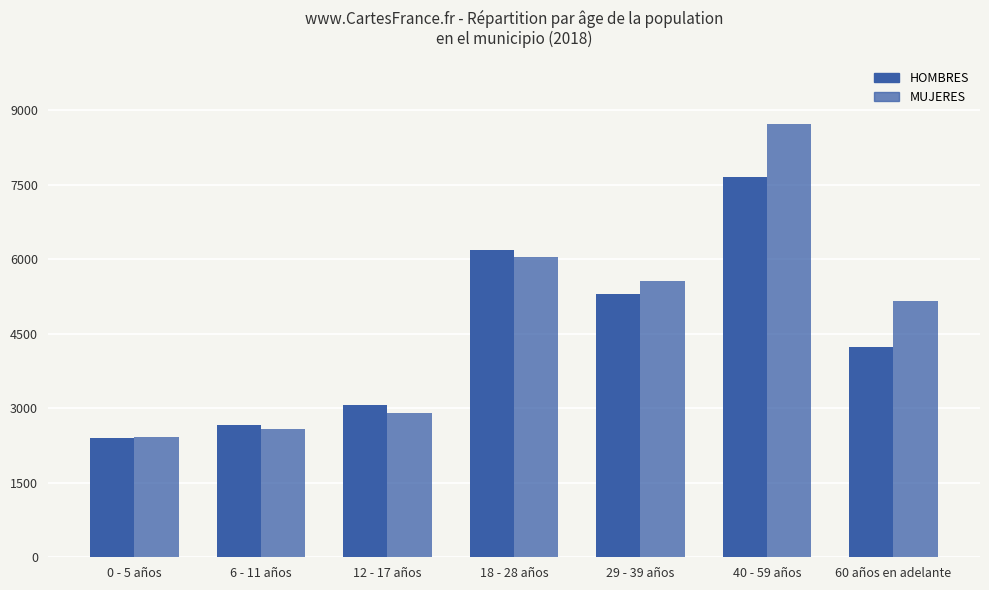

Is it true that HOMBRES equals 2662 at 6 - 11 años?

True